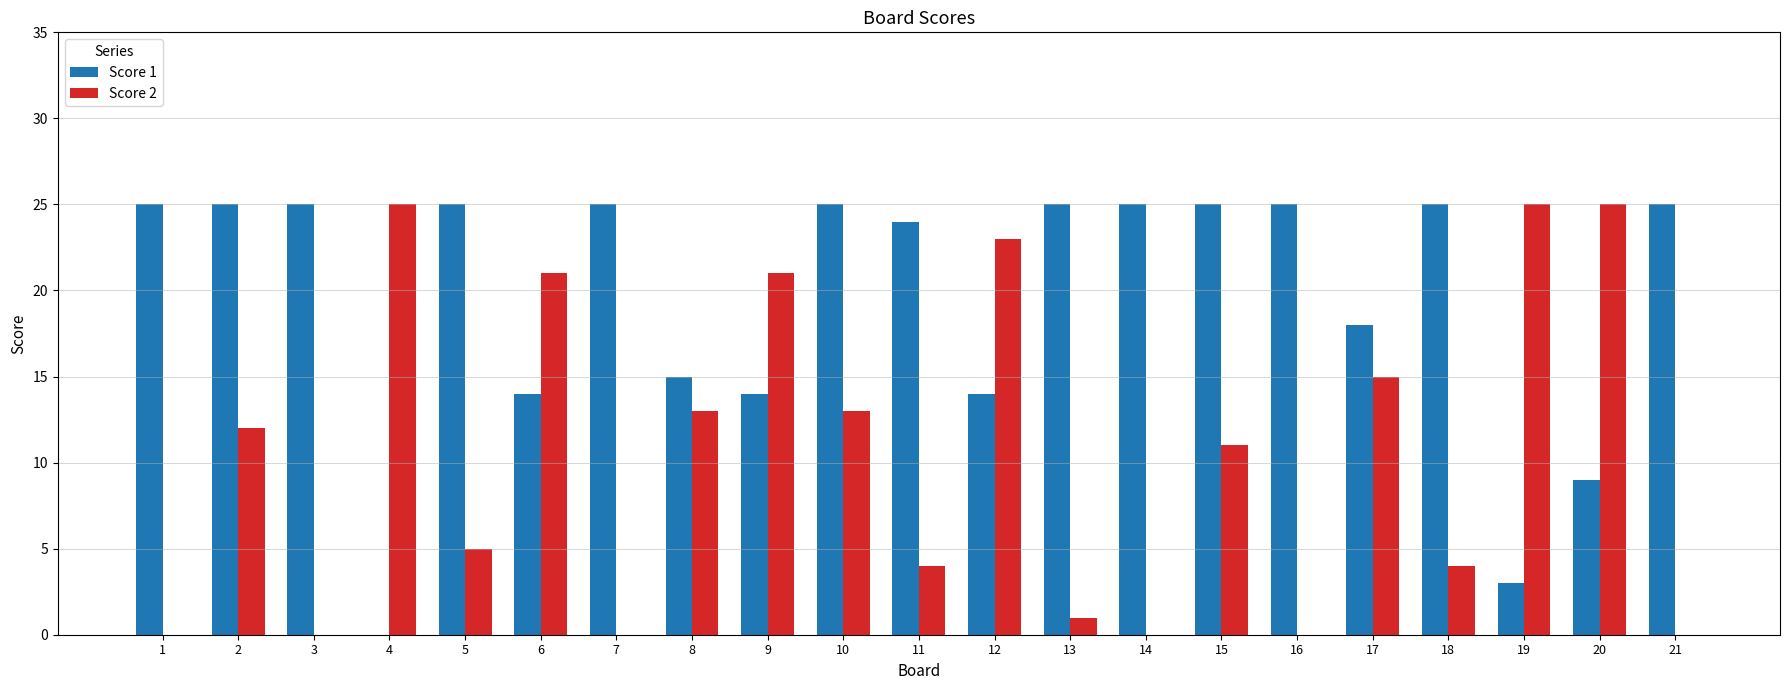

The Score 2 series shows 23 at 12. True or false?

True